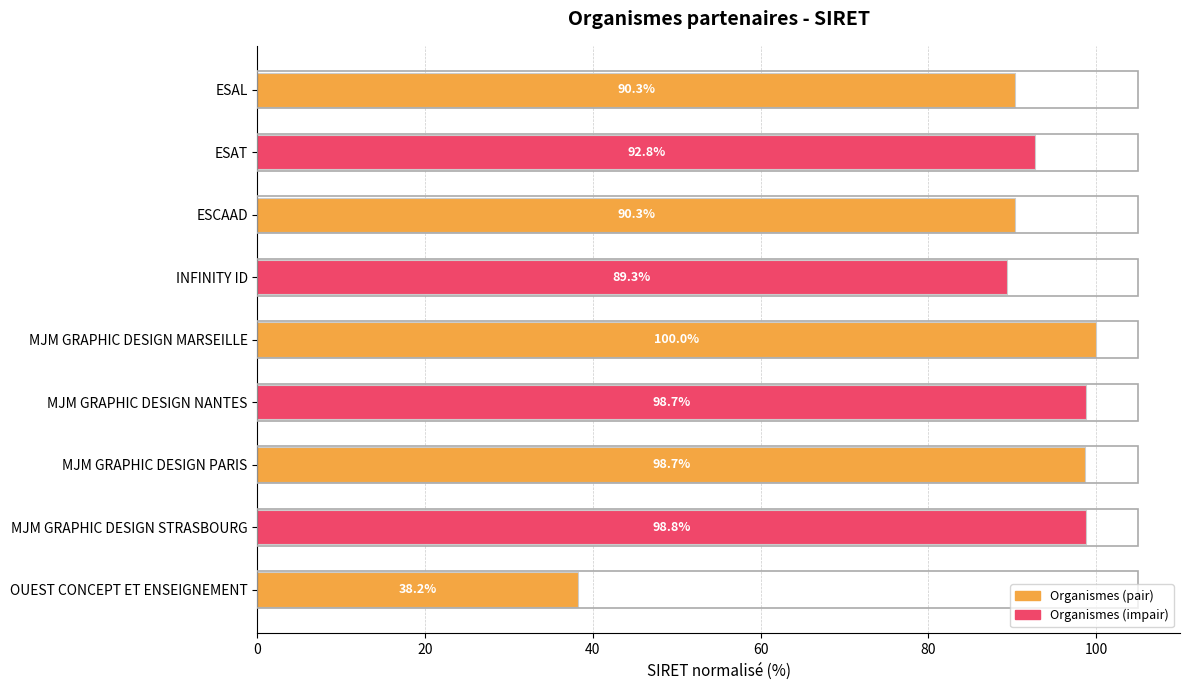

Between ESAL and OUEST CONCEPT ET ENSEIGNEMENT, which is larger?

ESAL